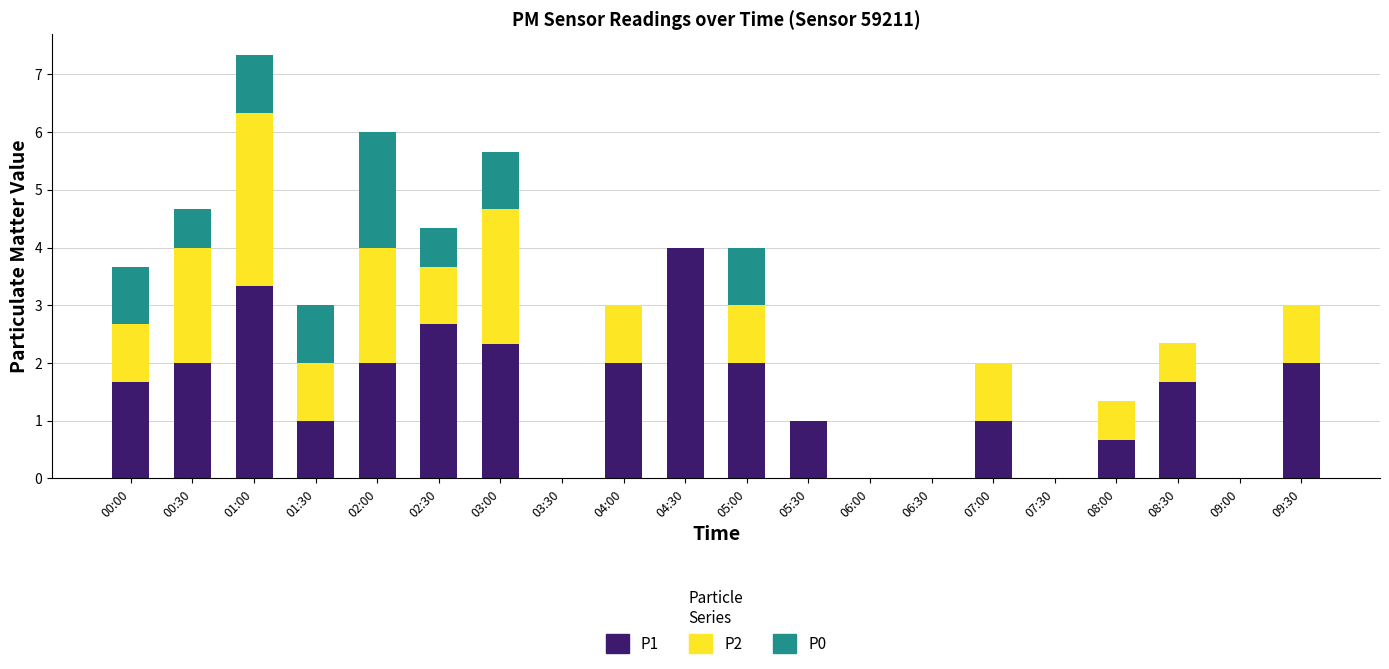

What is the total value across all series at 05:30?

1.0